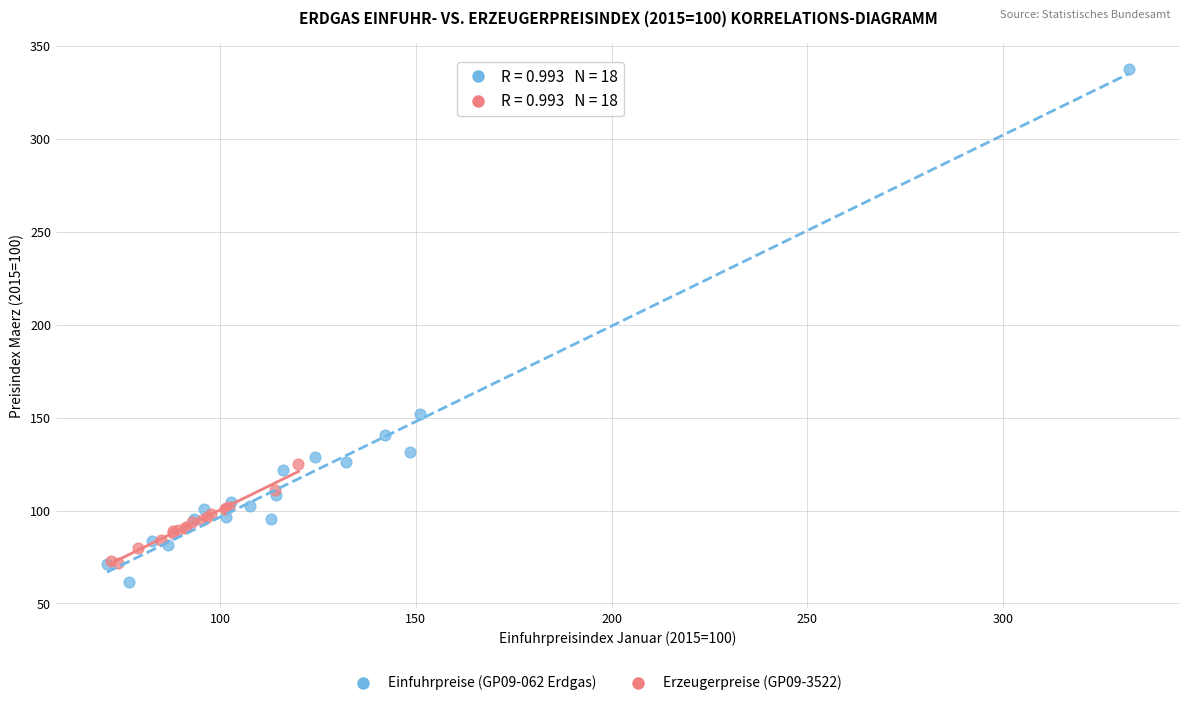

Which series has the largest Y range (max minus min)?

Einfuhrpreise (GP09-062 Erdgas)